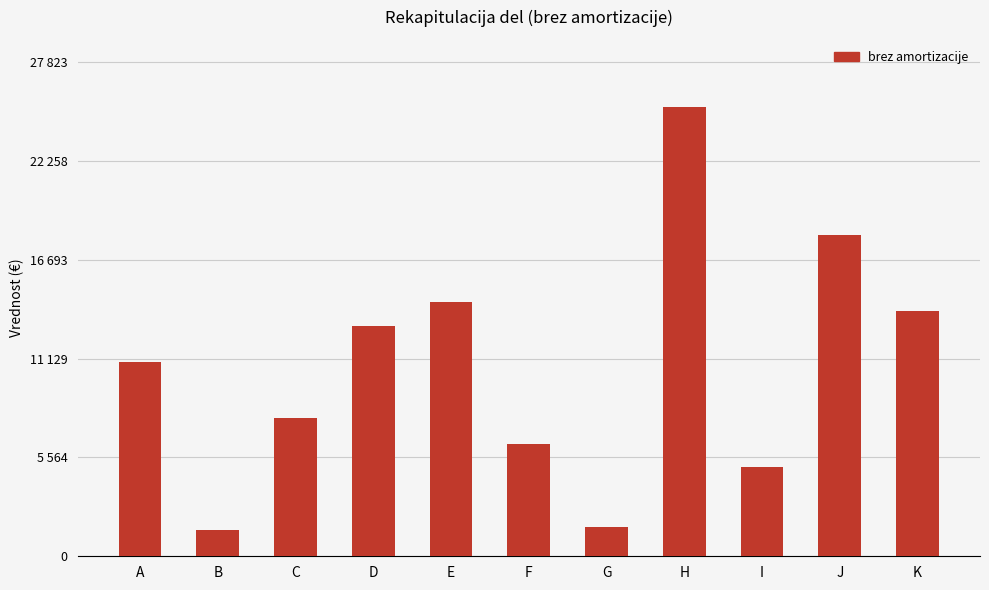

What is the difference between the second highest and second lowest values?

16460.4